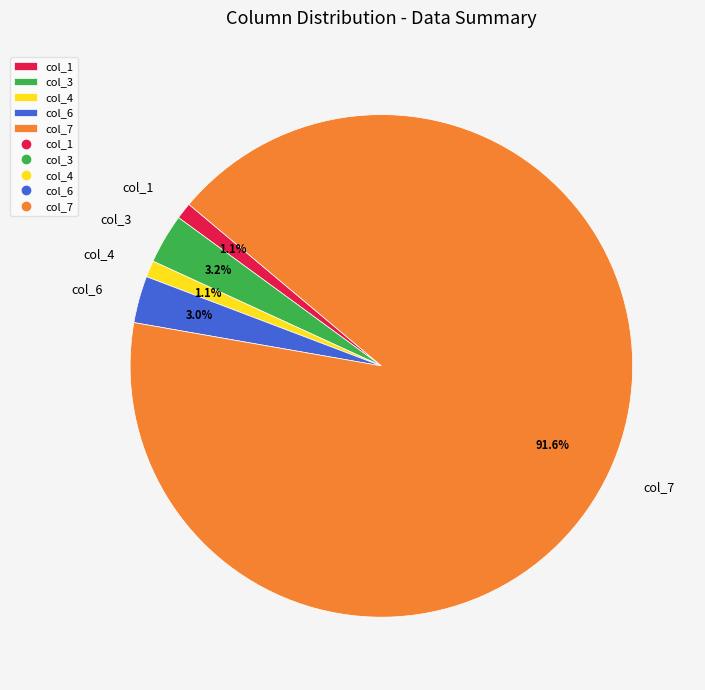

True or false: col_7 accounts for 77% of the total.

False